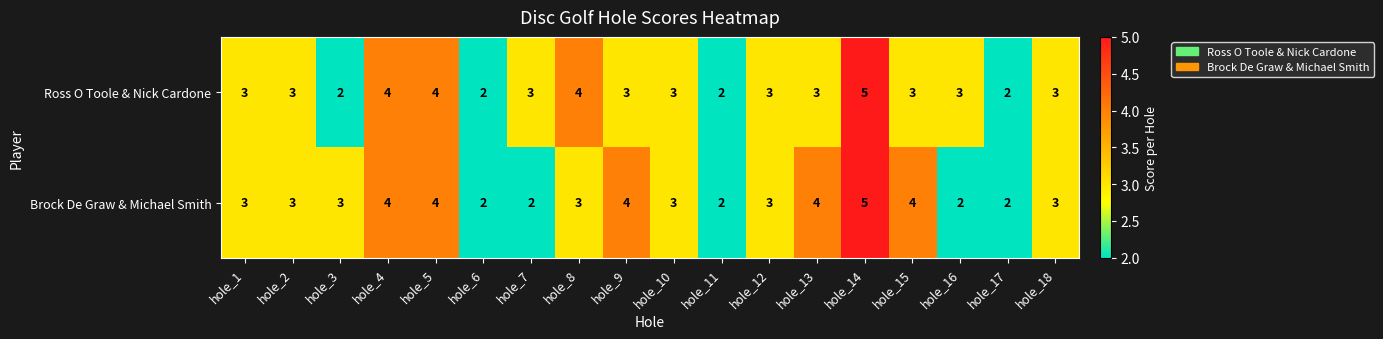

Read the Ross O Toole & Nick Cardone value at hole_1.

3